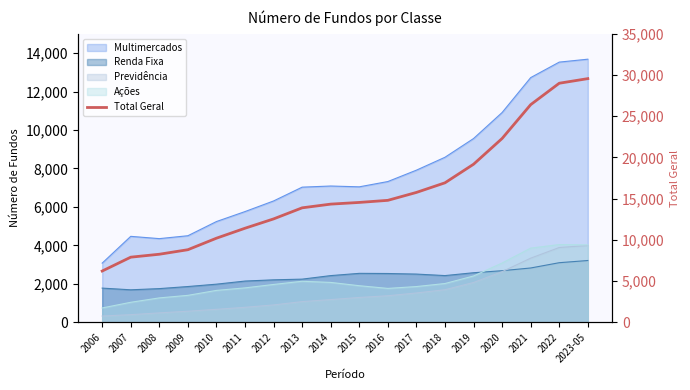

Reading left to right, what are all the values shown in this chart?

6210	7892	8248	8798	10196	11405	12537	13882	14332	14537	14791	15751	16919	19173	22300	26405	29005	29564